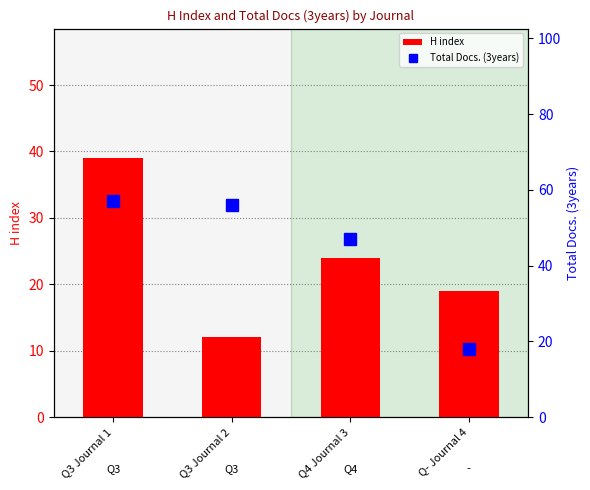

At which label does H index first exceed 24?

Q3 Journal 1